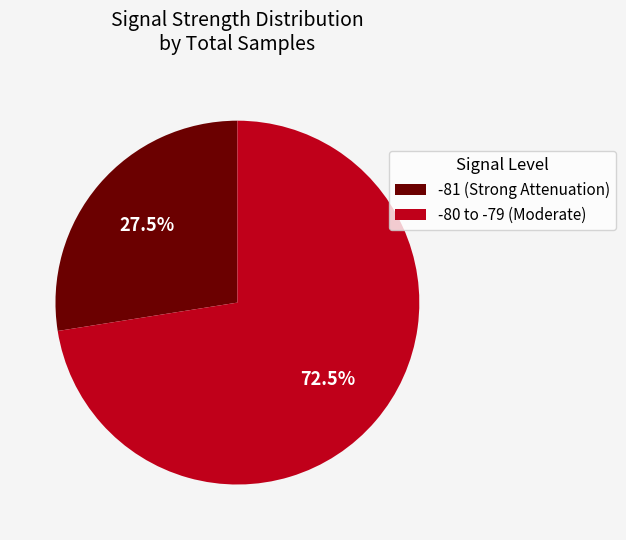

Does -81 (Strong Attenuation) represent more than half of the total?

No